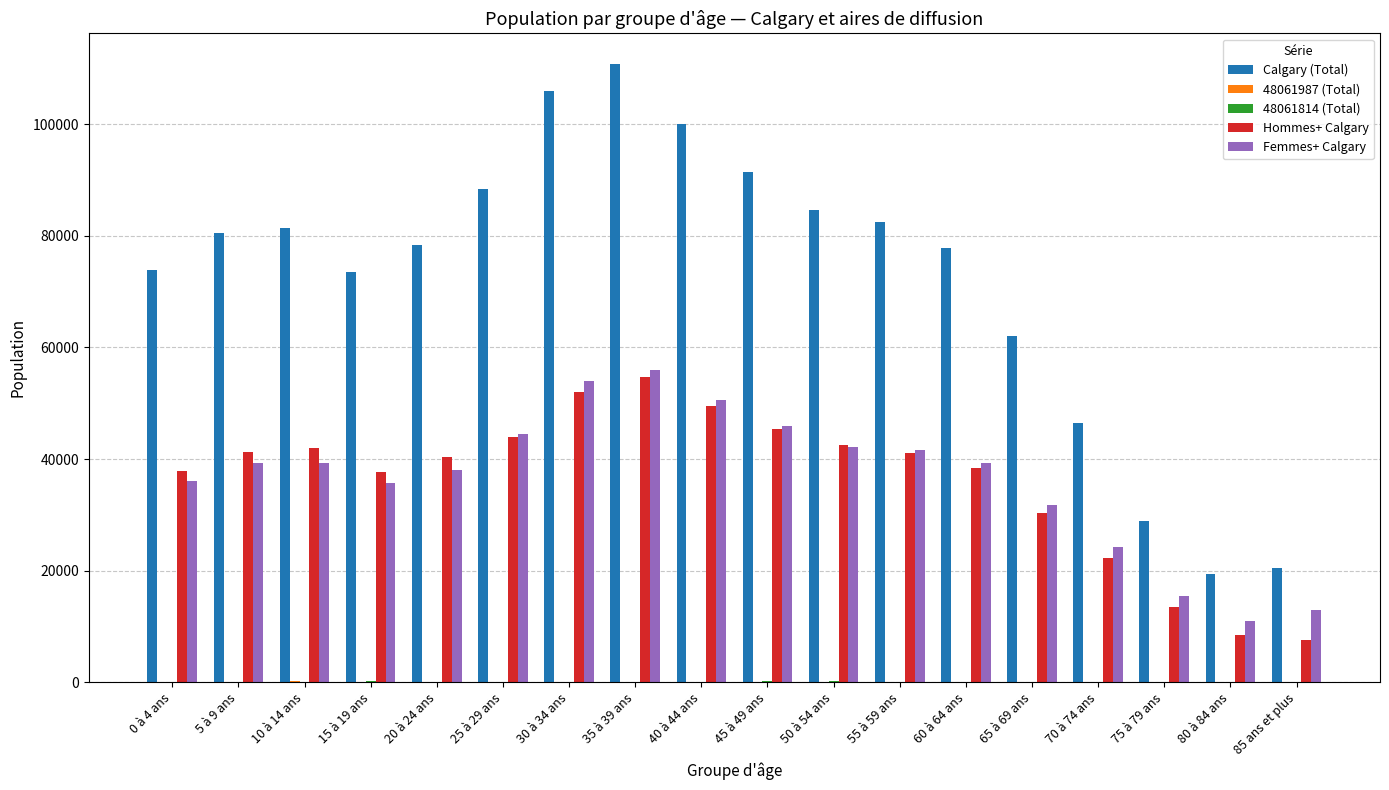

Which series changed the most between 50 à 54 ans and 85 ans et plus?

Calgary (Total)